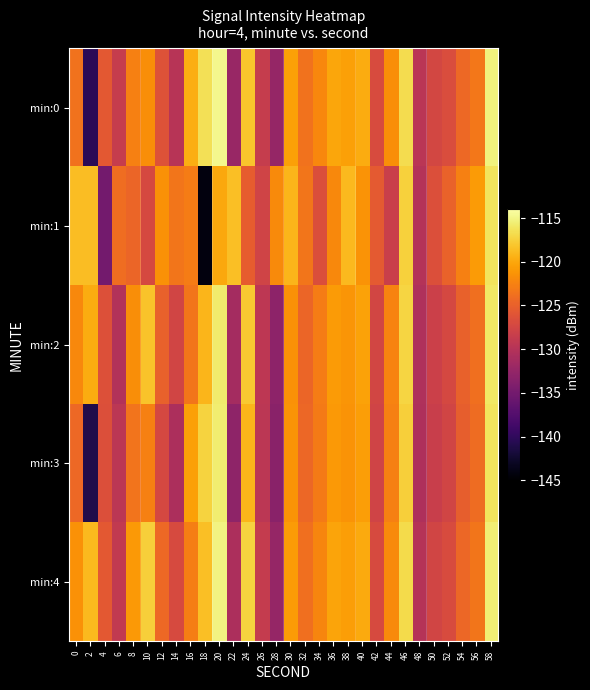

List the series in order of their peak value, lowest first.

min:1, min:2, min:3, min:4, min:0